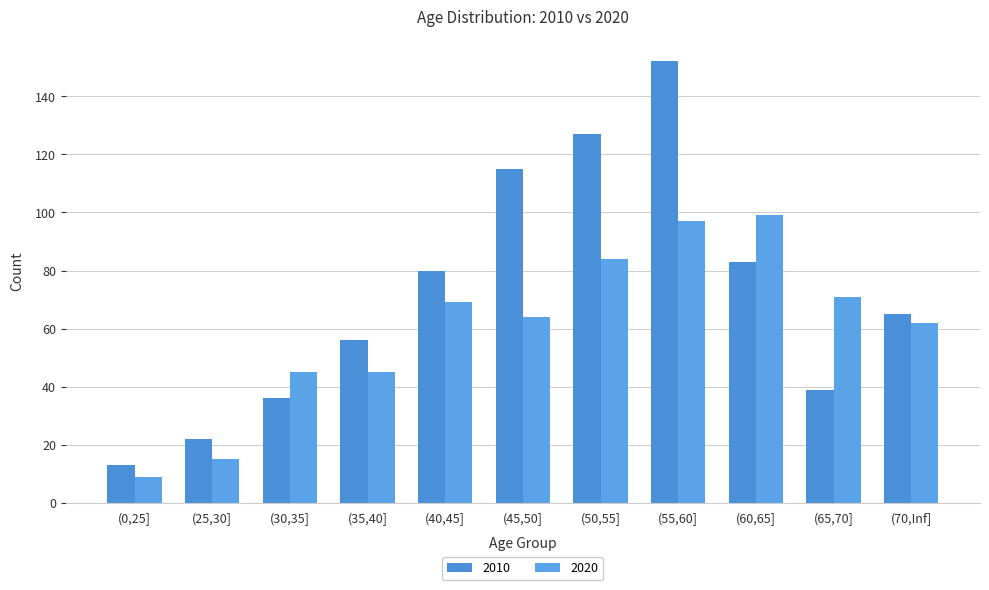

What are all the series names shown in the legend?

2010, 2020